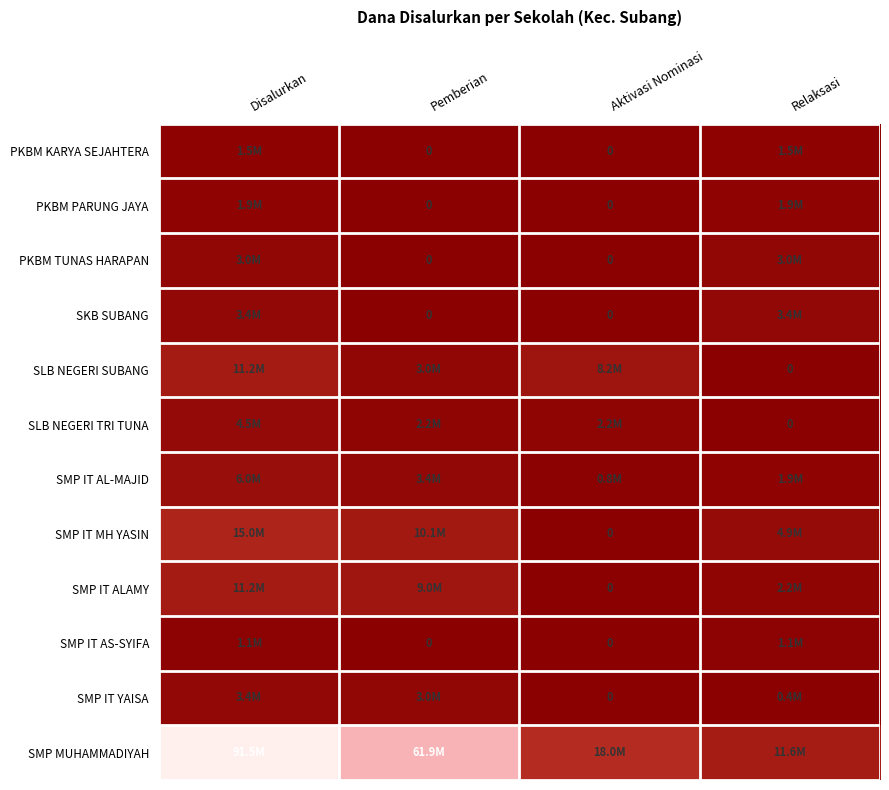

At Disalurkan, list the series in order from smallest to largest.

SMP IT AS-SYIFA, PKBM KARYA SEJAHTERA, PKBM PARUNG JAYA, PKBM TUNAS HARAPAN, SKB SUBANG, SMP IT YAISA, SLB NEGERI TRI TUNA, SMP IT AL-MAJID, SLB NEGERI SUBANG, SMP IT ALAMY, SMP IT MH YASIN, SMP MUHAMMADIYAH